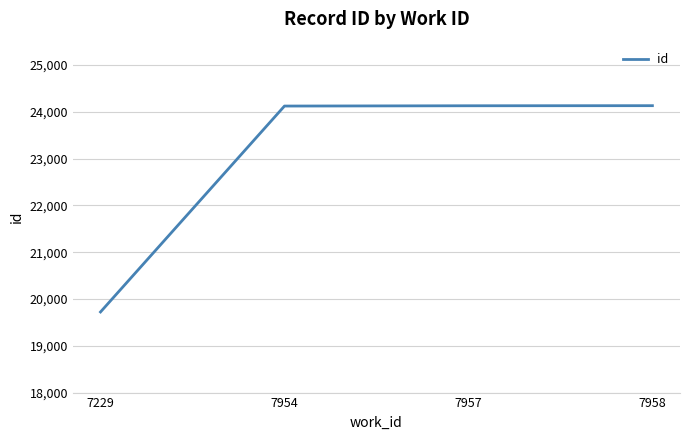

What is the approximate value at 7958, to the nearest 50?

24150